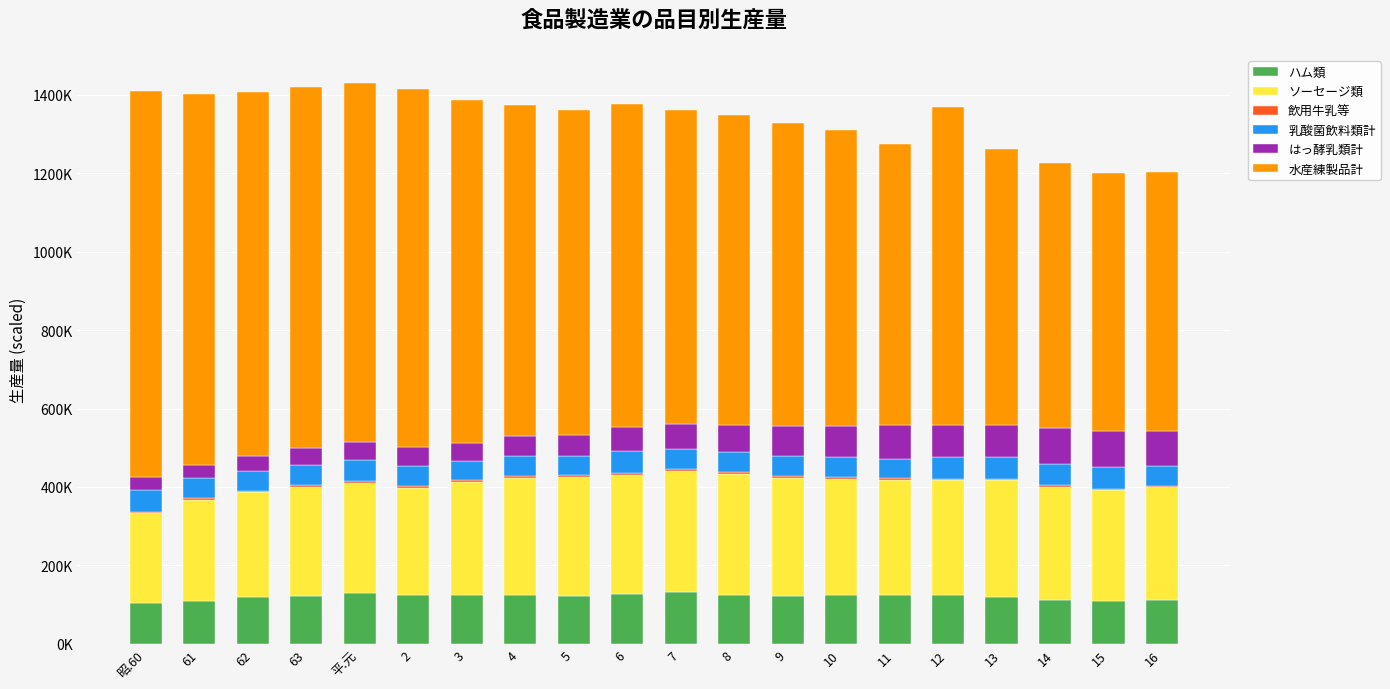

Is it true that 乳酸菌飲料類計 equals 56057.5 at 昭.60?

True